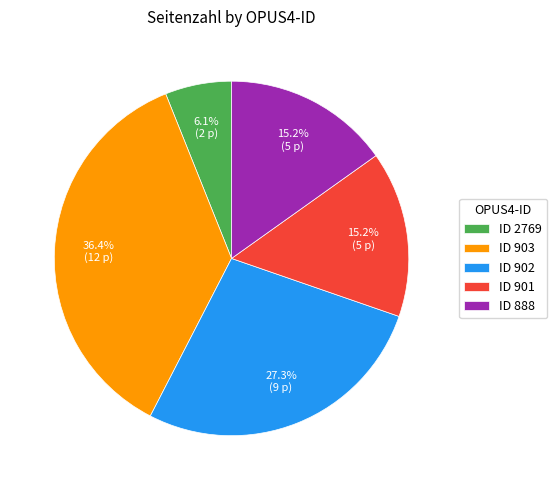

Which slice is the largest?

ID 903